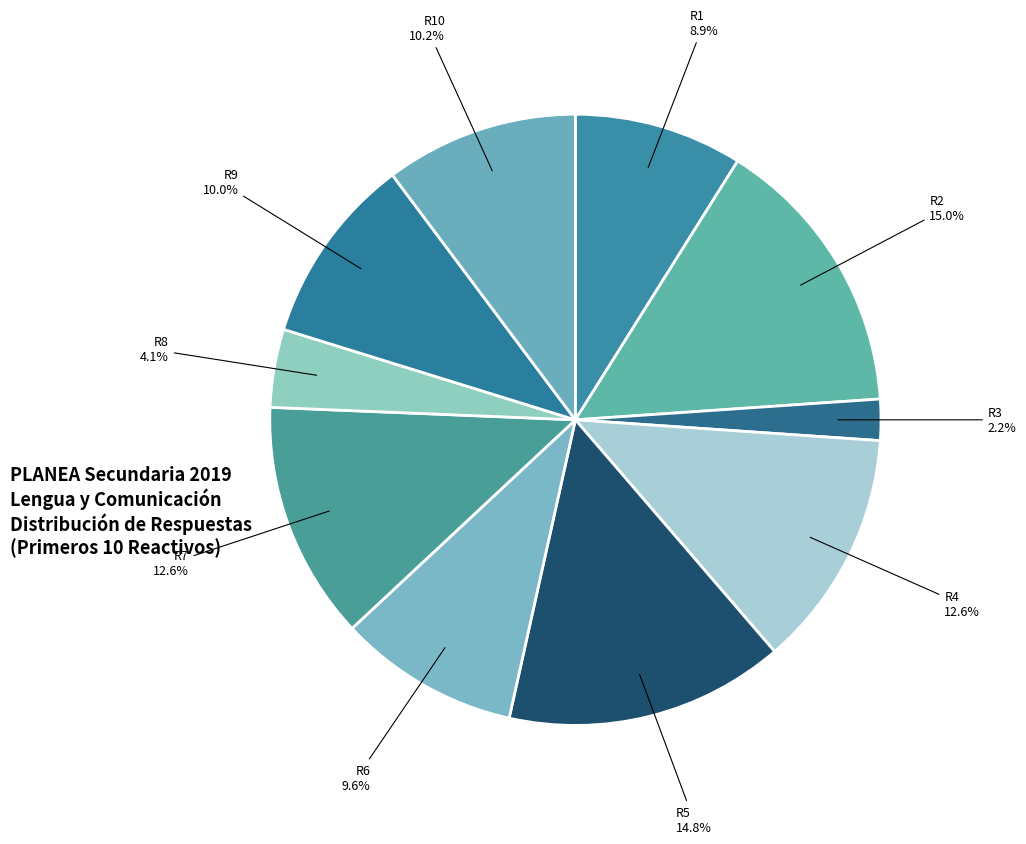

How many slices are in this pie chart?

10